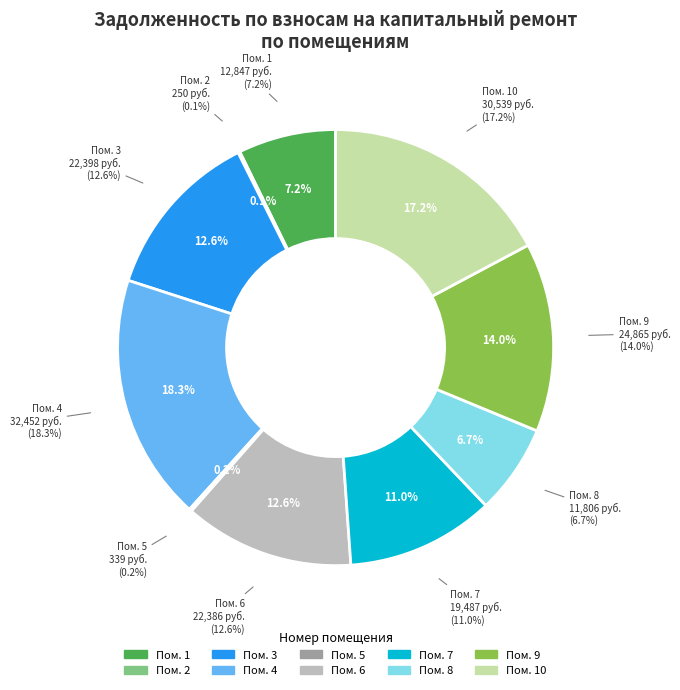

Count the number of slices in the pie.

10